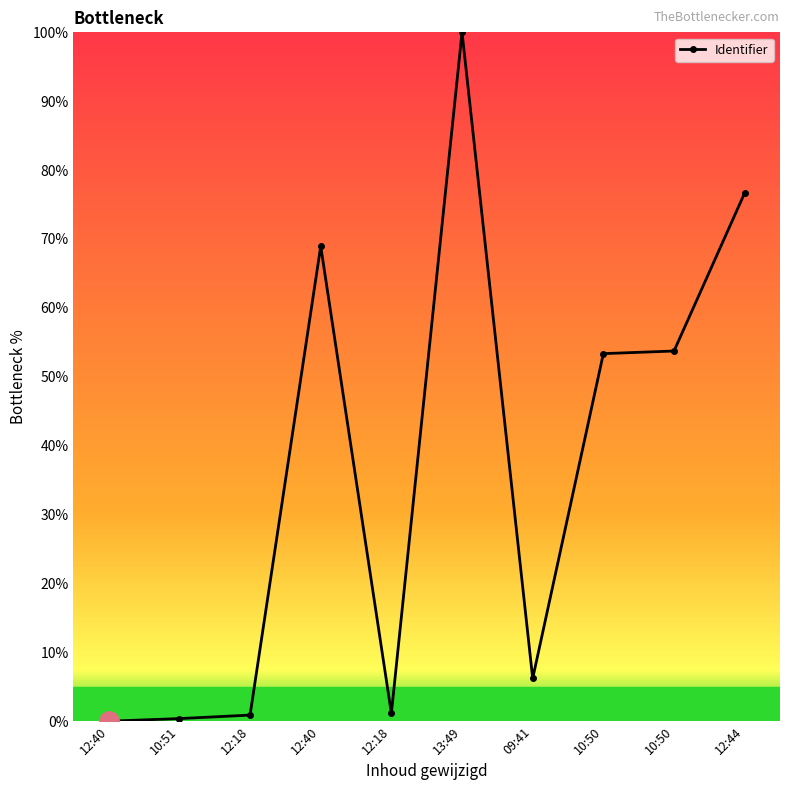

What is the label of the 1st point from the left?

12:40